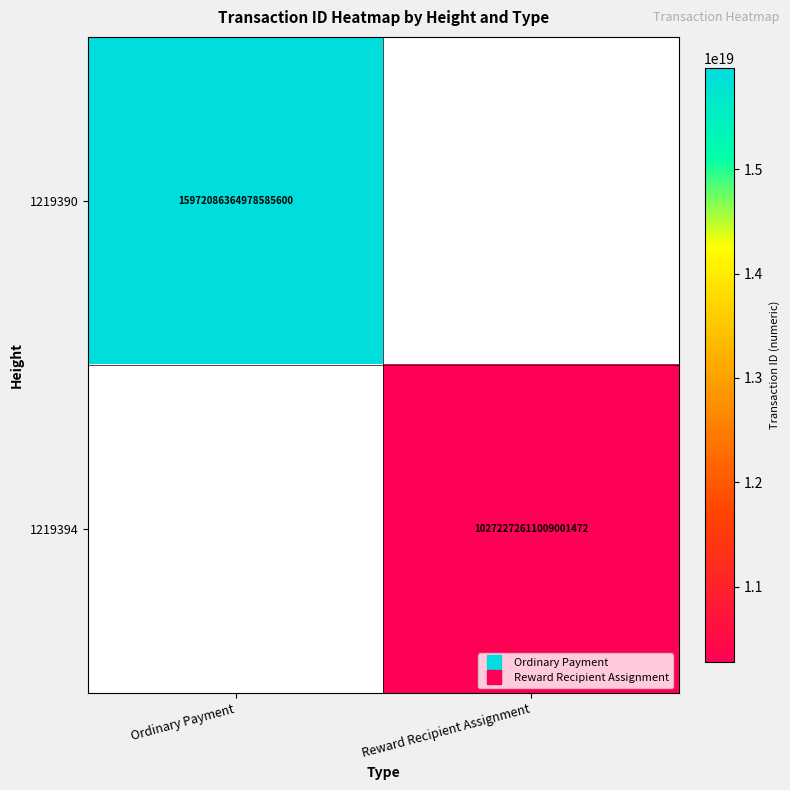

Is the value of 1219390 at Reward Recipient Assignment greater than the value of 1219394 at Ordinary Payment?

No